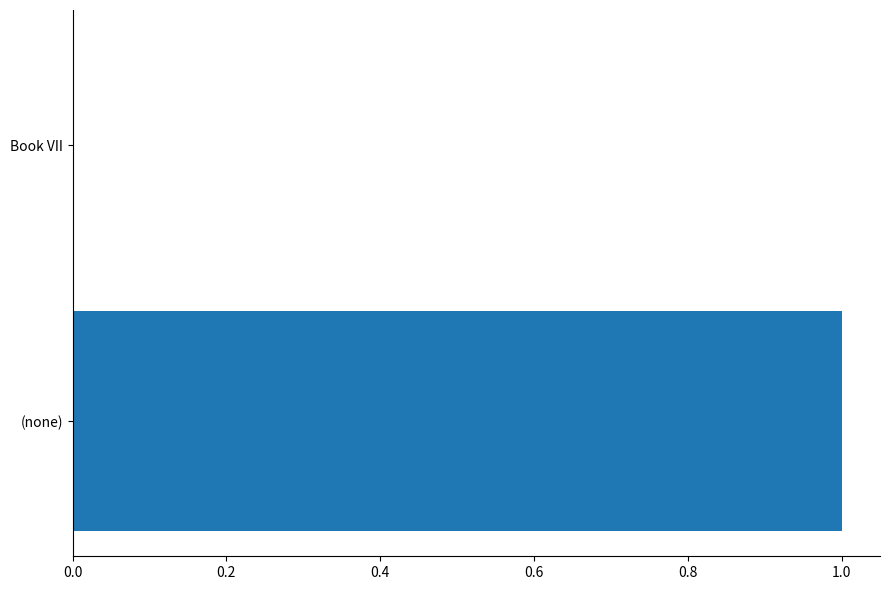

Is it true that the value at Book VII is 0.0?

True